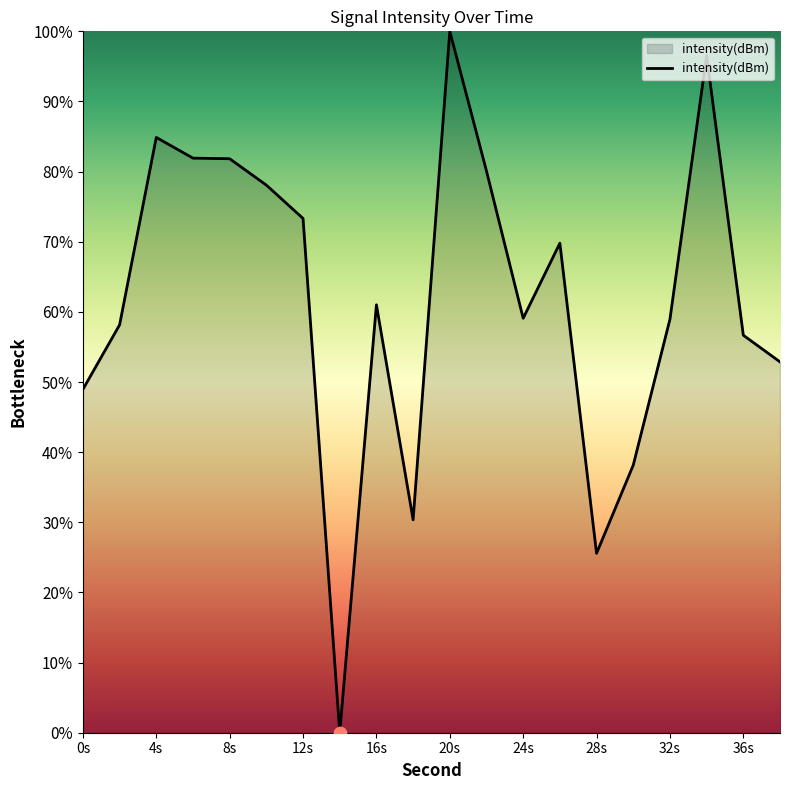

What is the difference between the maximum and minimum values?

100.0